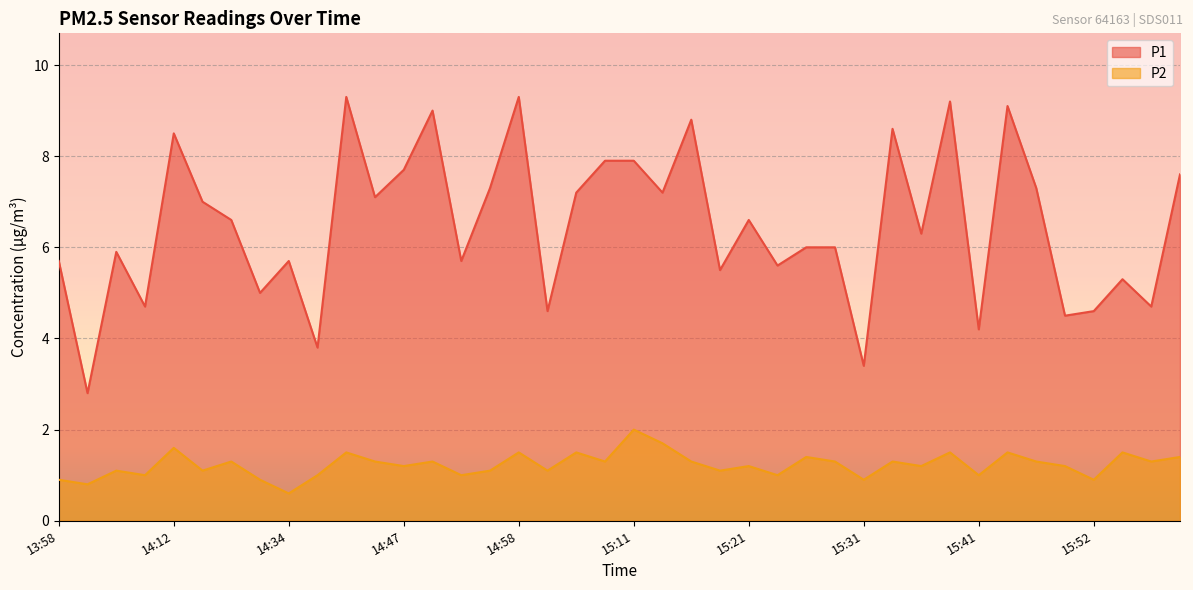

Which series changed the most between 14:15 and 15:24?

P1